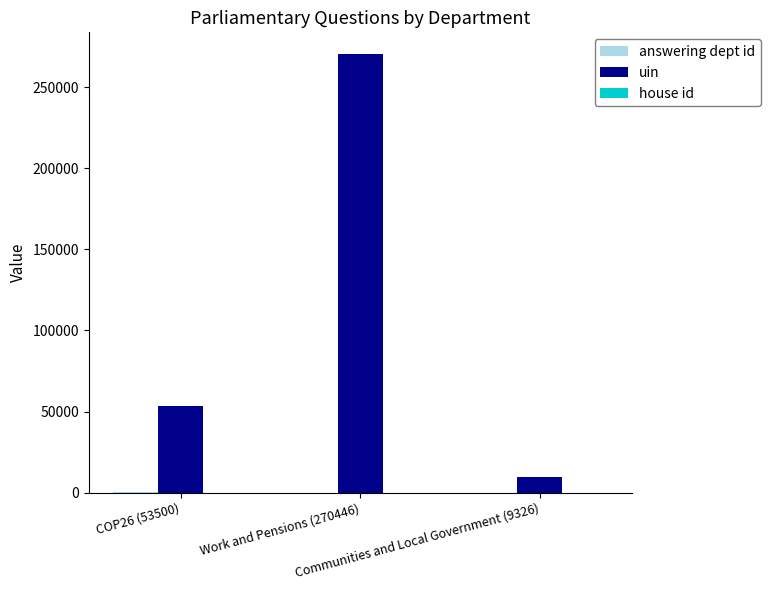

Which series has the largest total across all categories?

uin